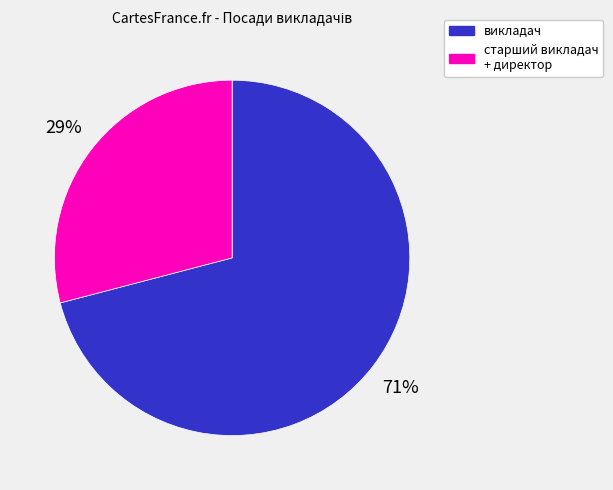

How many slices are in this pie chart?

2